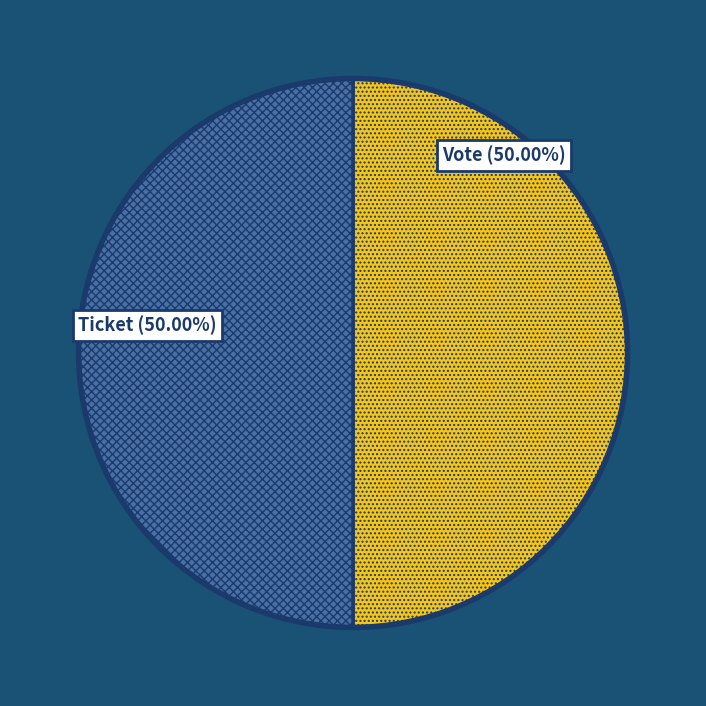

To the nearest percent, what is the difference between the largest and smallest slice percentages?

0%